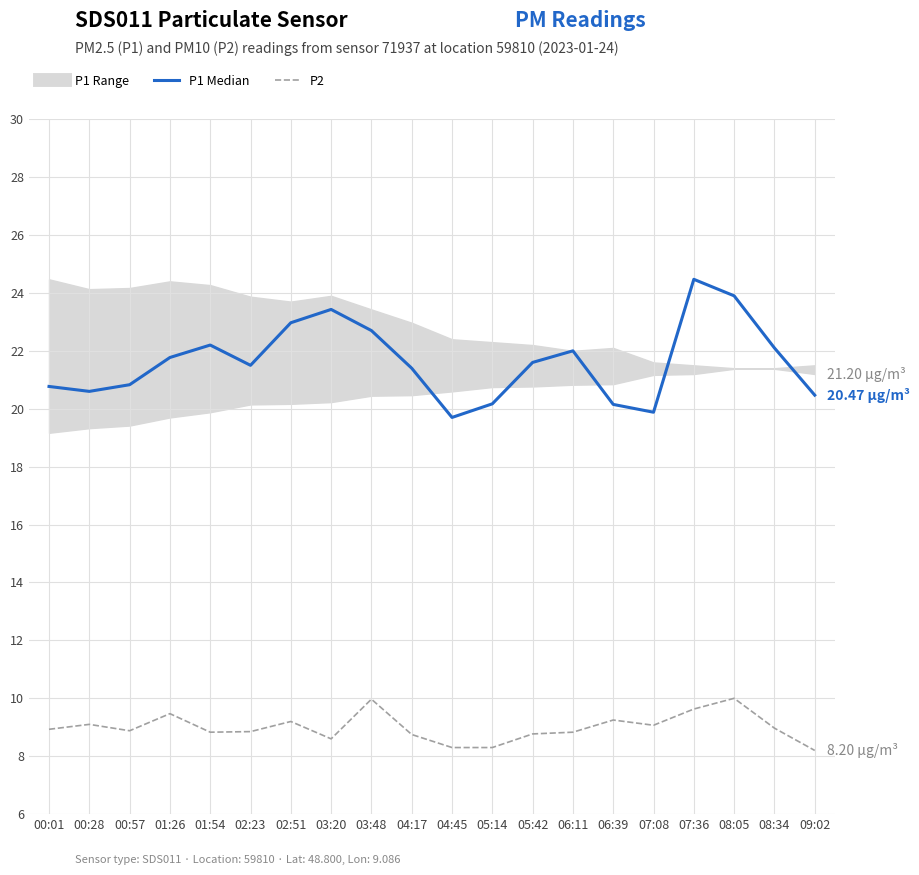

Reading left to right, transcribe all the data shown in this chart.

P1 (Median): 20.8	20.6	20.8	21.8	22.2	21.5	23.0	23.4	22.7	21.4	19.7	20.2	21.6	22.0	20.1	19.9	24.5	23.9	22.1	20.5
P2: 8.9	9.1	8.9	9.5	8.8	8.8	9.2	8.6	10.0	8.8	8.3	8.3	8.8	8.8	9.2	9.1	9.6	10.0	9.0	8.2